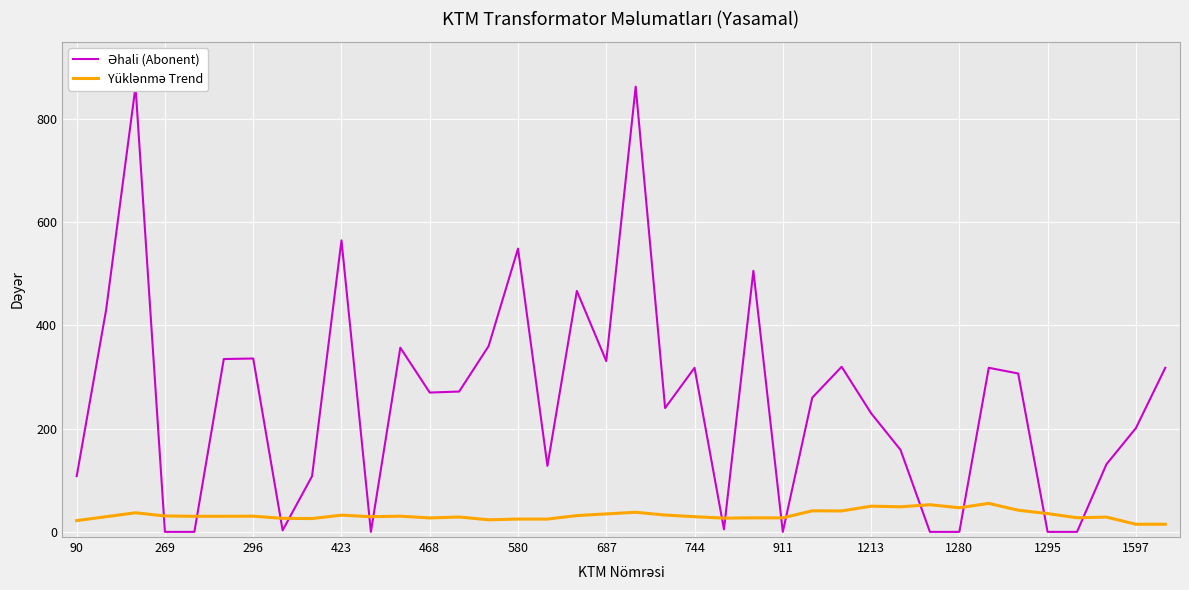

Which series has the widest spread of values?

Əhali (Abonent)